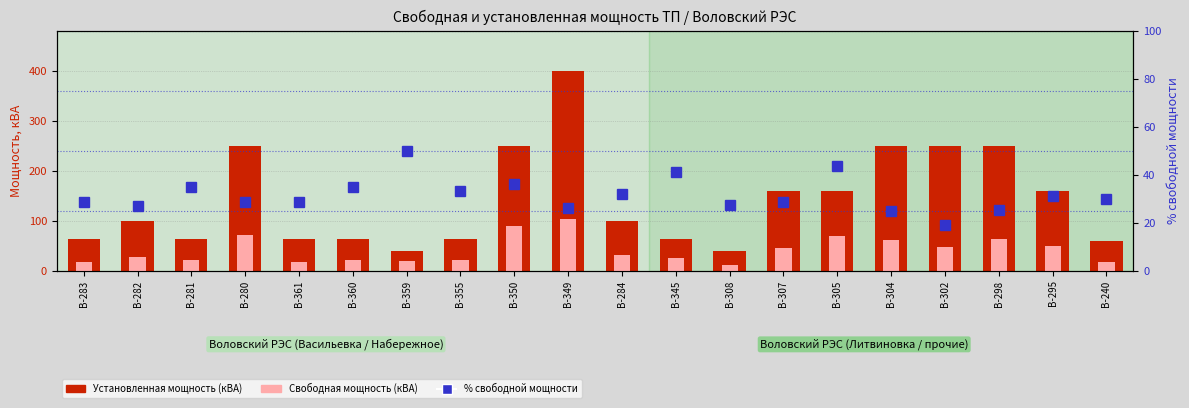

Which series has the largest total across all categories?

Установленная мощность (кВА)